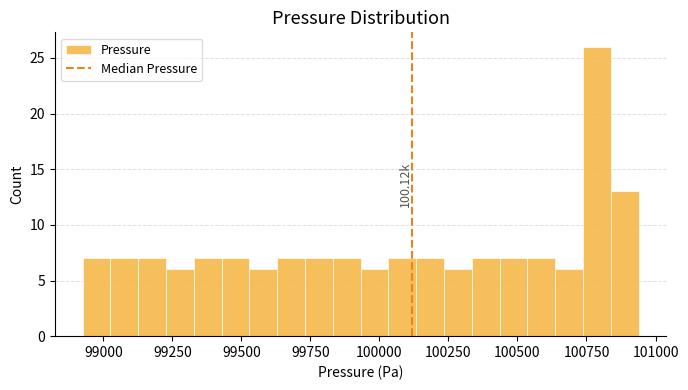

Around what value on the x-axis is the tallest bar? Give the approximate position of its centre, as read against the axis.

100800